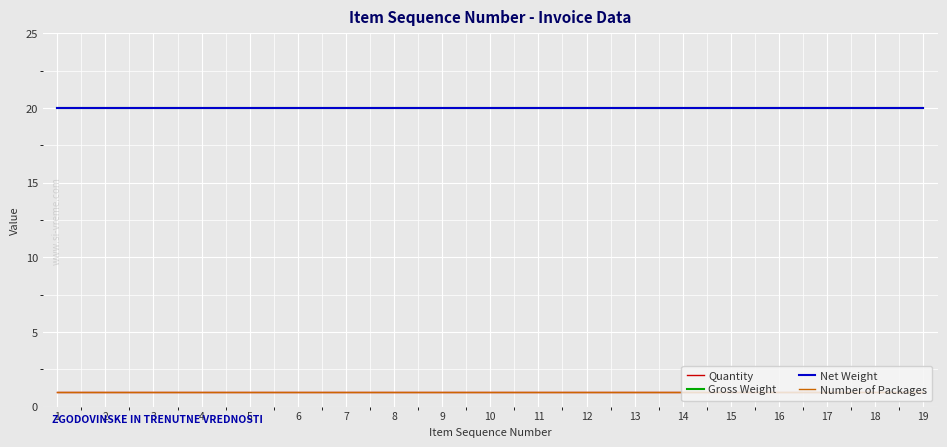

Does the chart have visible grid lines?

Yes